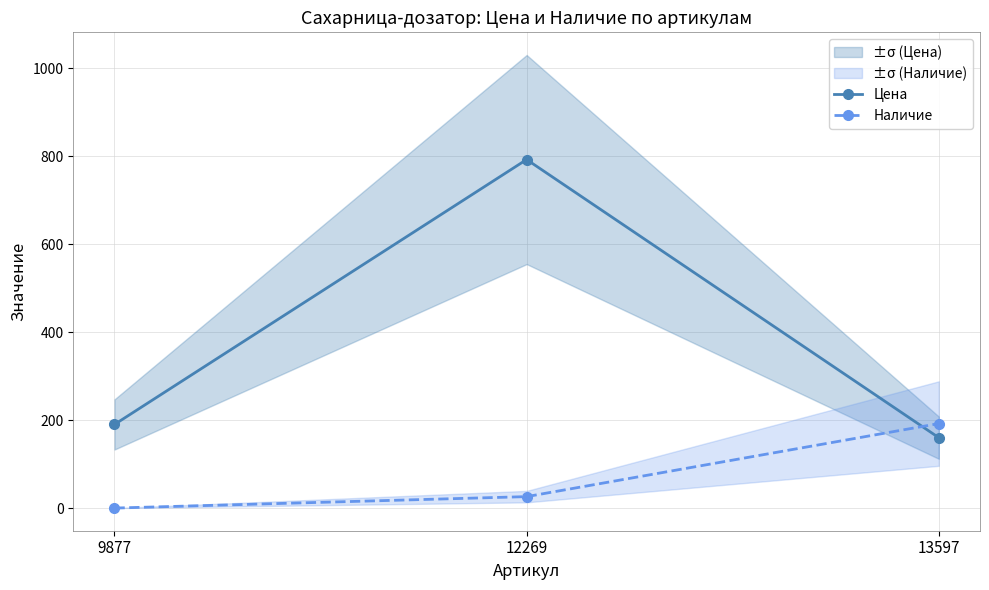

What is the difference between the maximum and minimum values in the Наличие series?

192